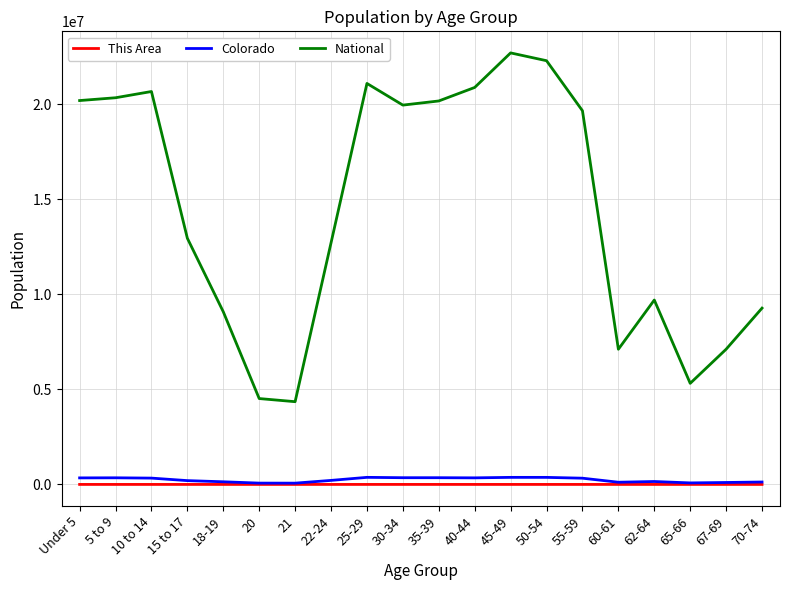

True or false: This Area and National cross at least once.

False